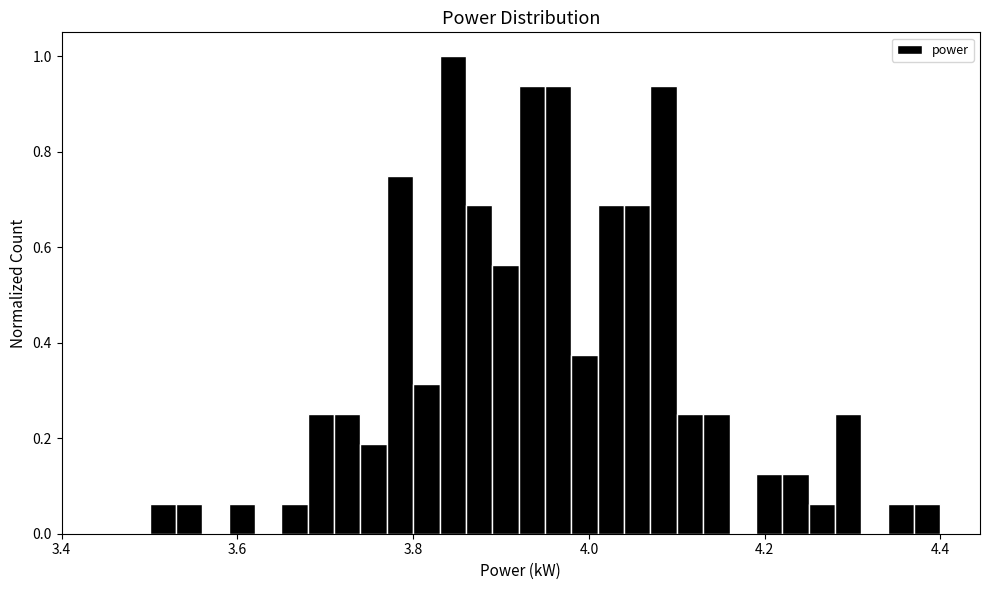

Read against the x-axis, roughly where is the centre of the tallest bar?

3.84